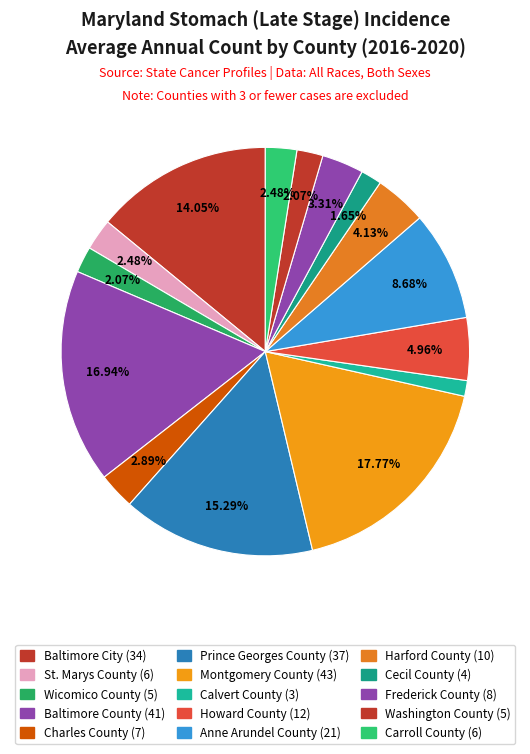

Does Frederick County account for over 50% of the chart?

No